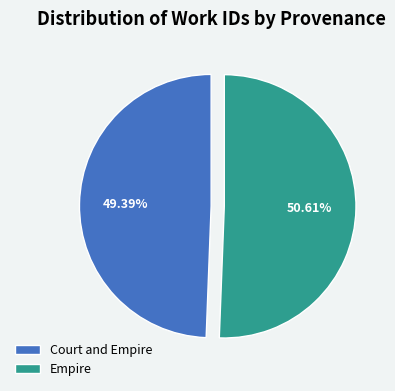

How many slices are in this pie chart?

2